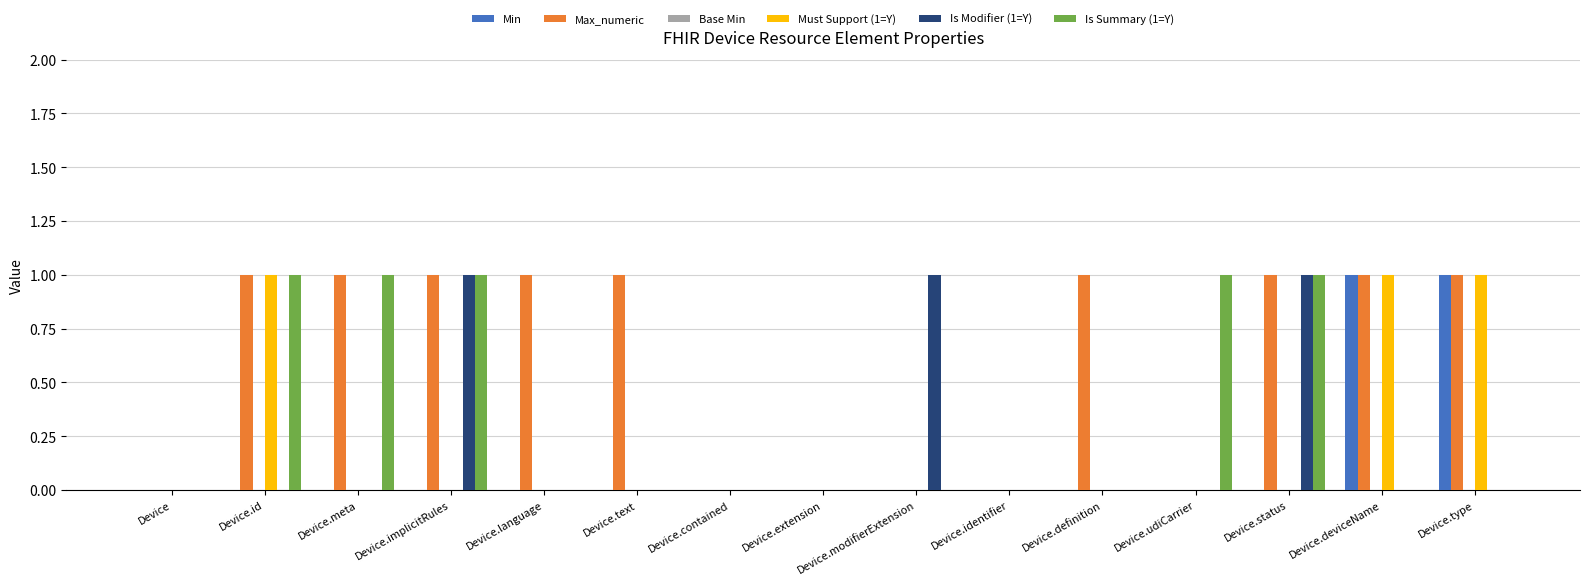

Which series has the largest total across all categories?

Max_numeric